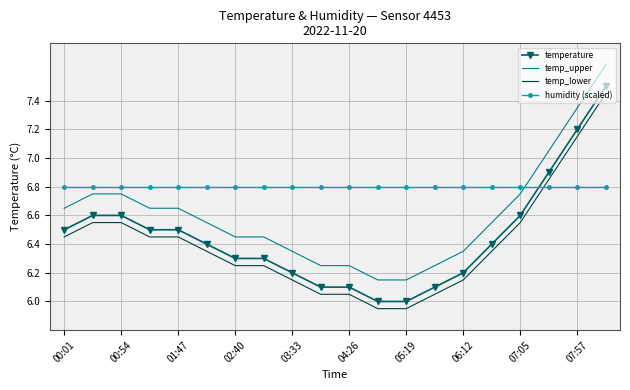

True or false: temp_lower and temperature intersect in this chart.

False